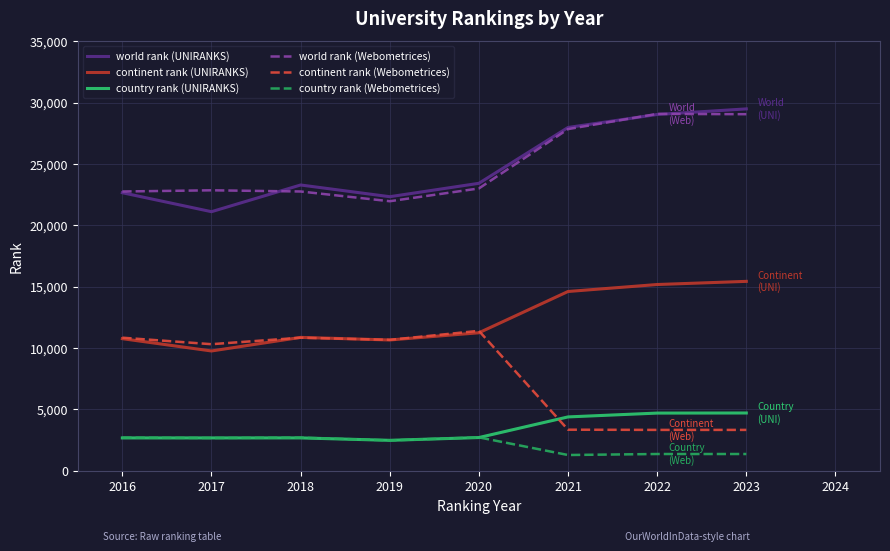

Does the chart display data point markers on the line(s)?

No